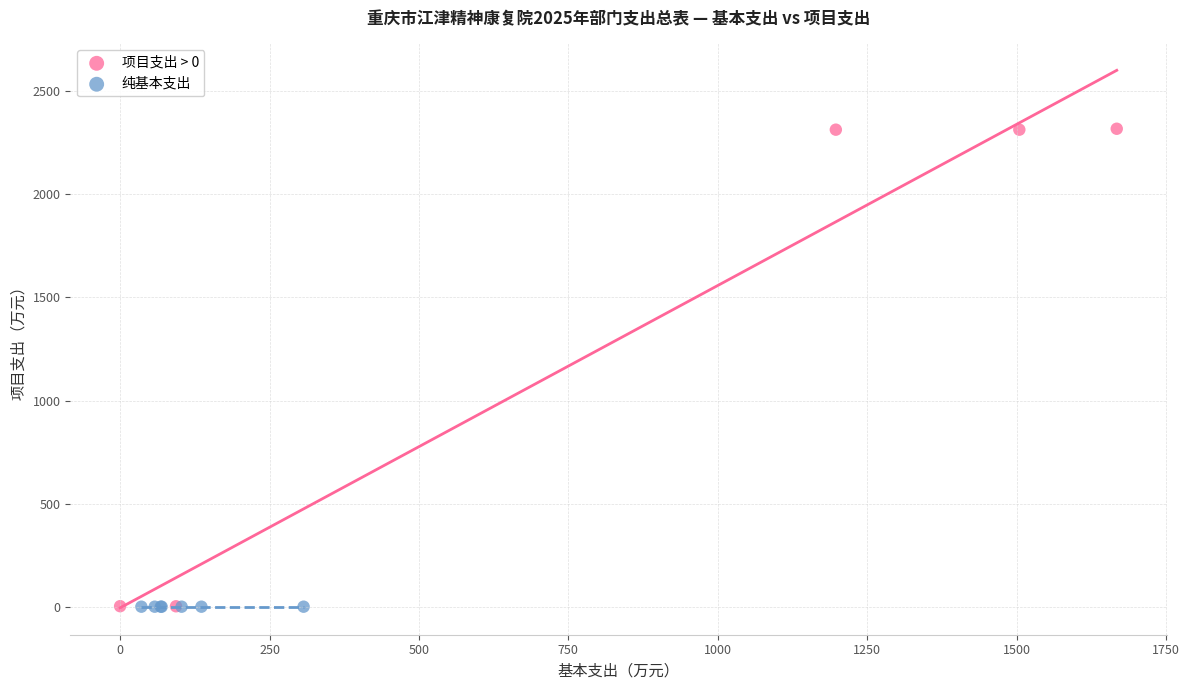

Which series reaches the maximum Y coordinate?

项目支出 > 0